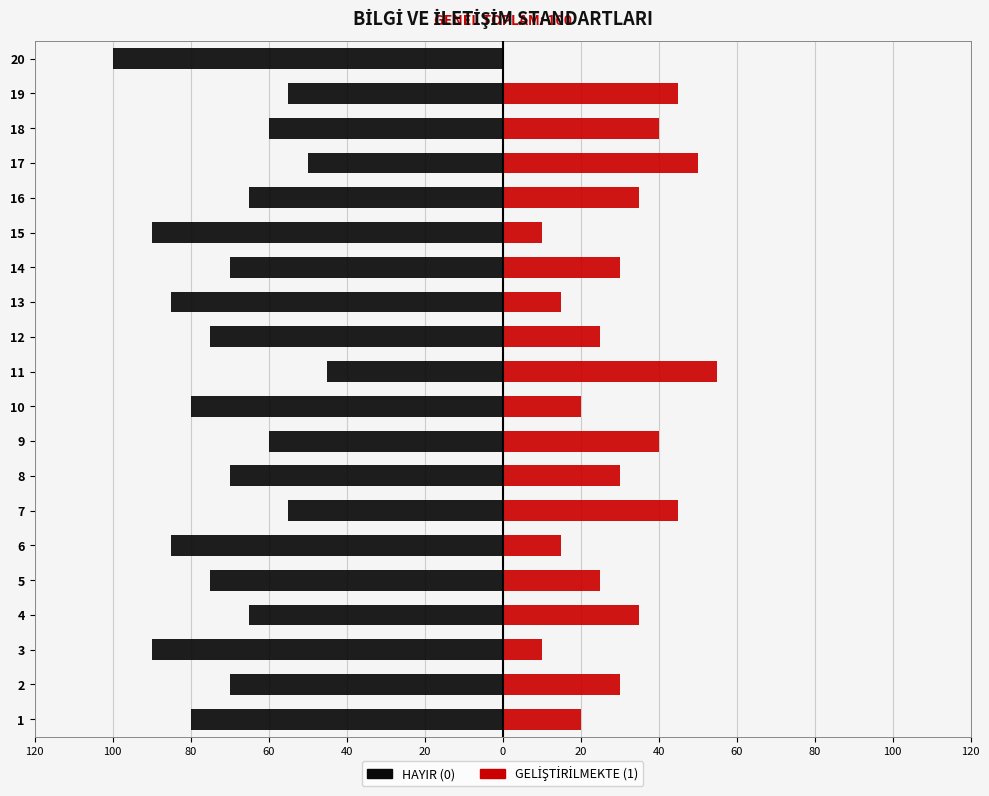

Does the chart contain stacked bars?

No